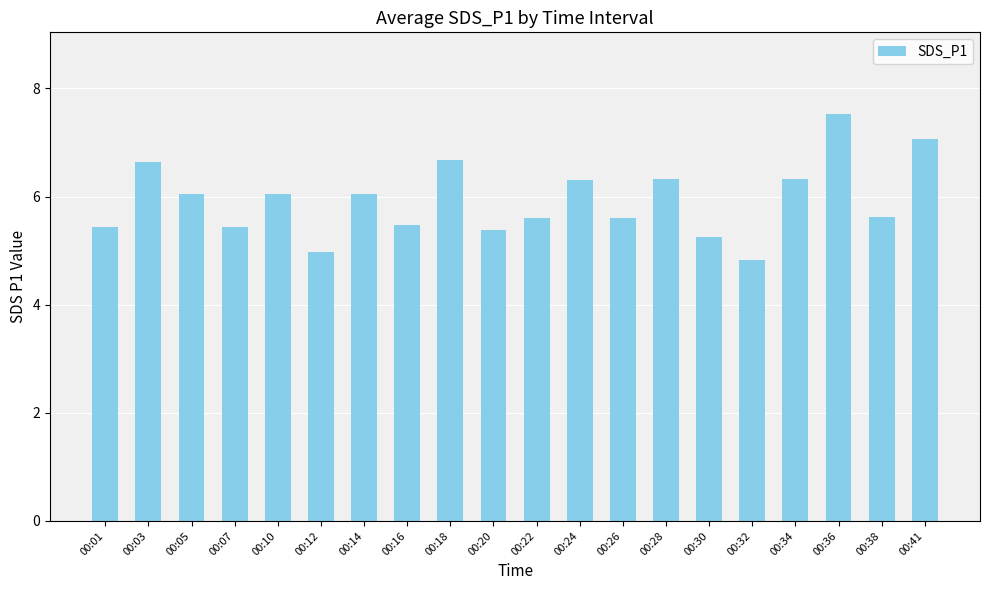

What is the value of the 12th bar from the left?

6.3